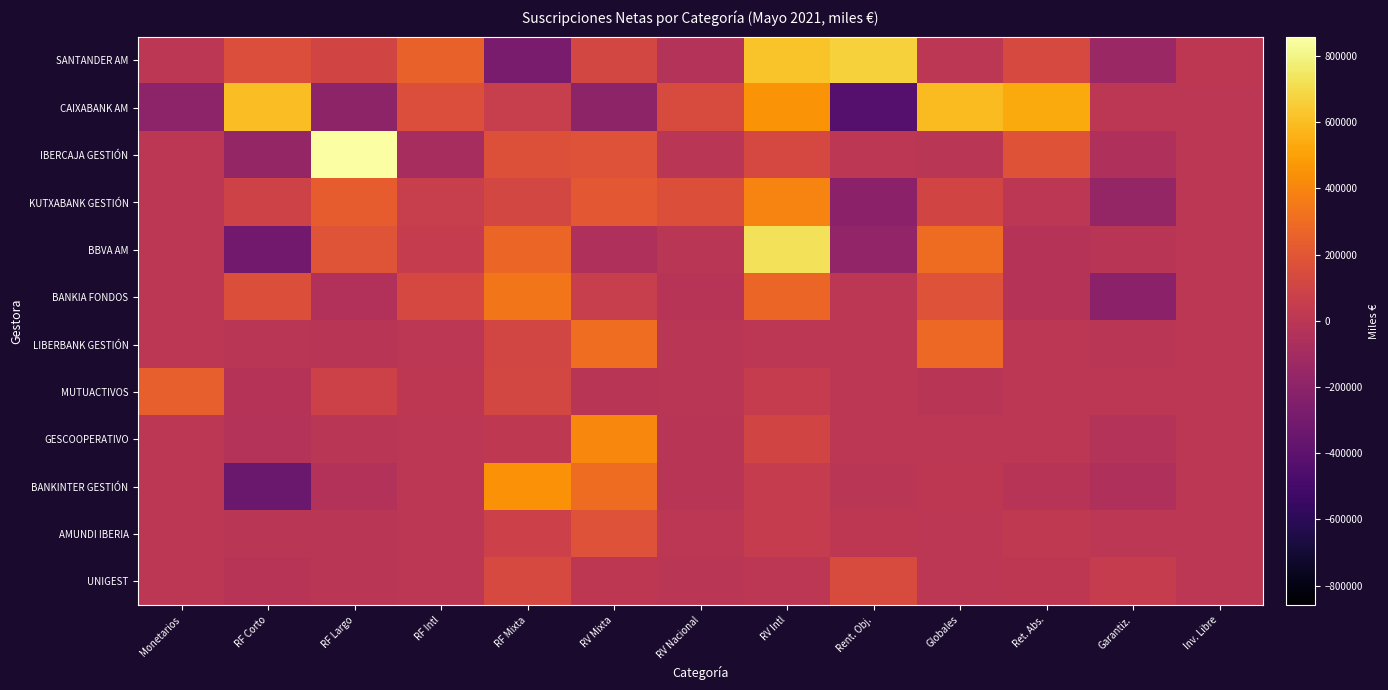

Rank the series at Monetarios from highest to lowest value.

MUTUACTIVOS, SANTANDER AM, IBERCAJA GESTIÓN, KUTXABANK GESTIÓN, BBVA AM, BANKIA FONDOS, LIBERBANK GESTIÓN, GESCOOPERATIVO, BANKINTER GESTIÓN, AMUNDI IBERIA, UNIGEST, CAIXABANK AM